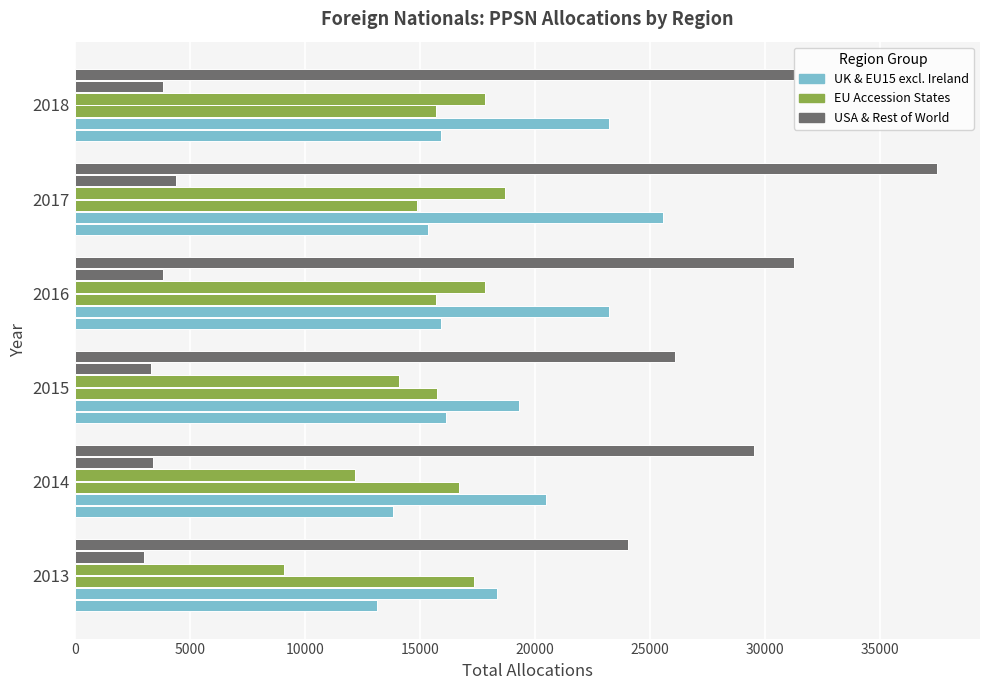

Count the number of categories in the chart.

6